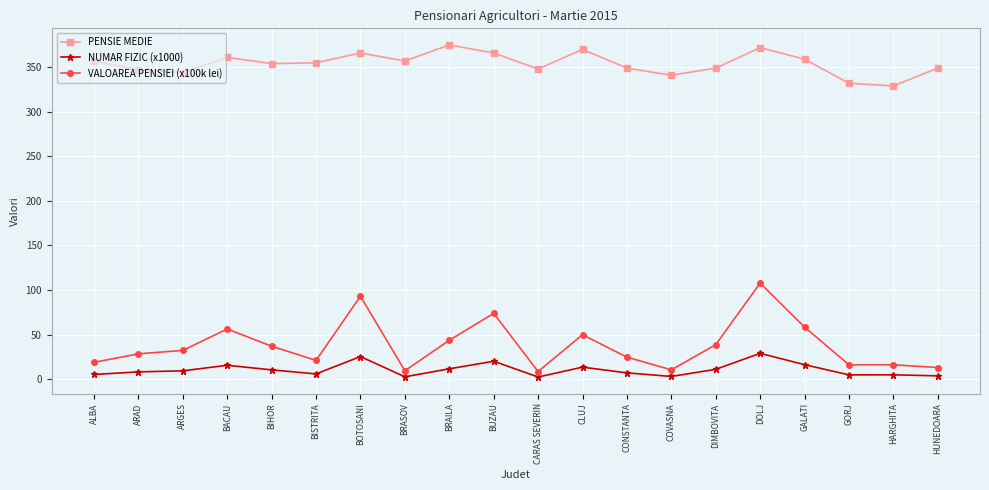

True or false: VALOAREA PENSIEI (x100k lei) and NUMAR FIZIC (x1000) cross at least once.

False